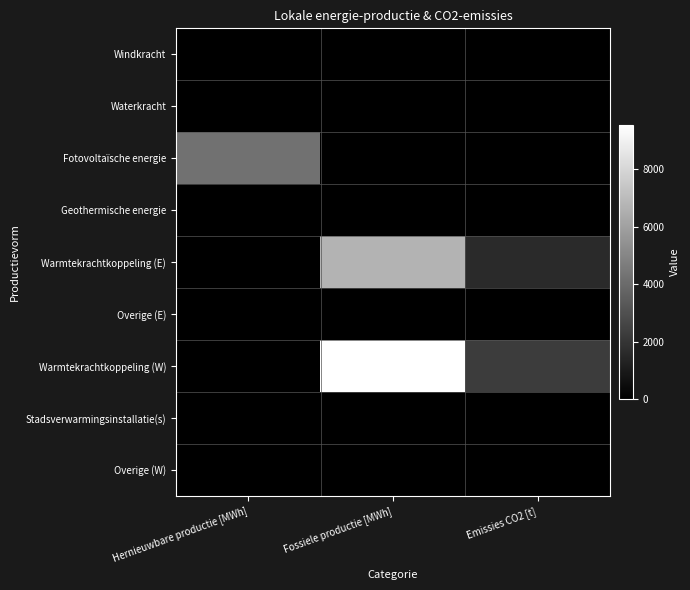

Rank the series at Hernieuwbare productie [MWh] from highest to lowest value.

Fotovoltaïsche energie, Windkracht, Waterkracht, Geothermische energie, Warmtekrachtkoppeling (E), Overige (E), Warmtekrachtkoppeling (W), Stadsverwarmingsinstallatie(s), Overige (W)